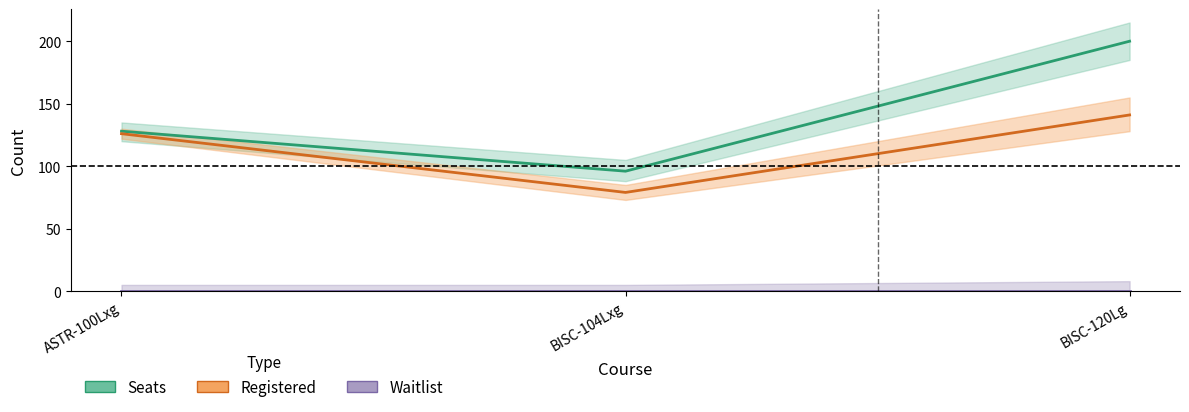

What is the difference between the Registered values at BISC-120Lg and BISC-104Lxg?

62